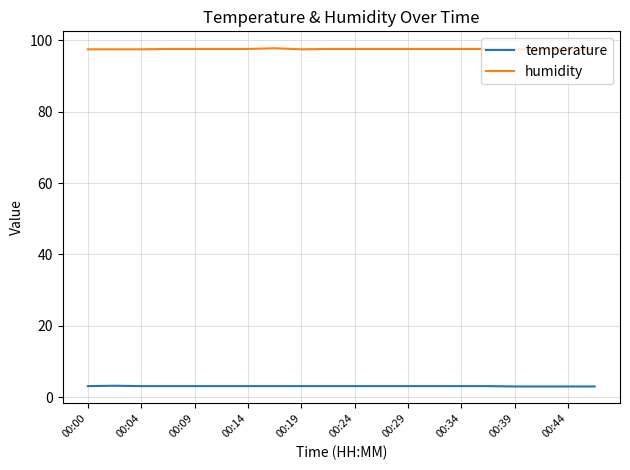

How many series are shown in this chart?

2